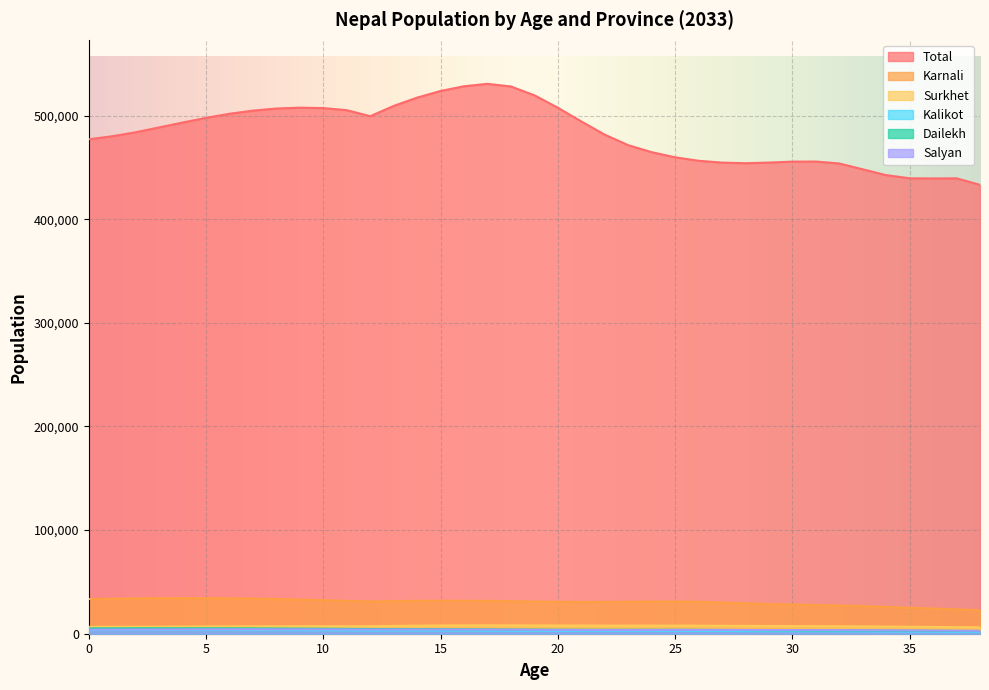

Where is the first local minimum for Dailekh?

23